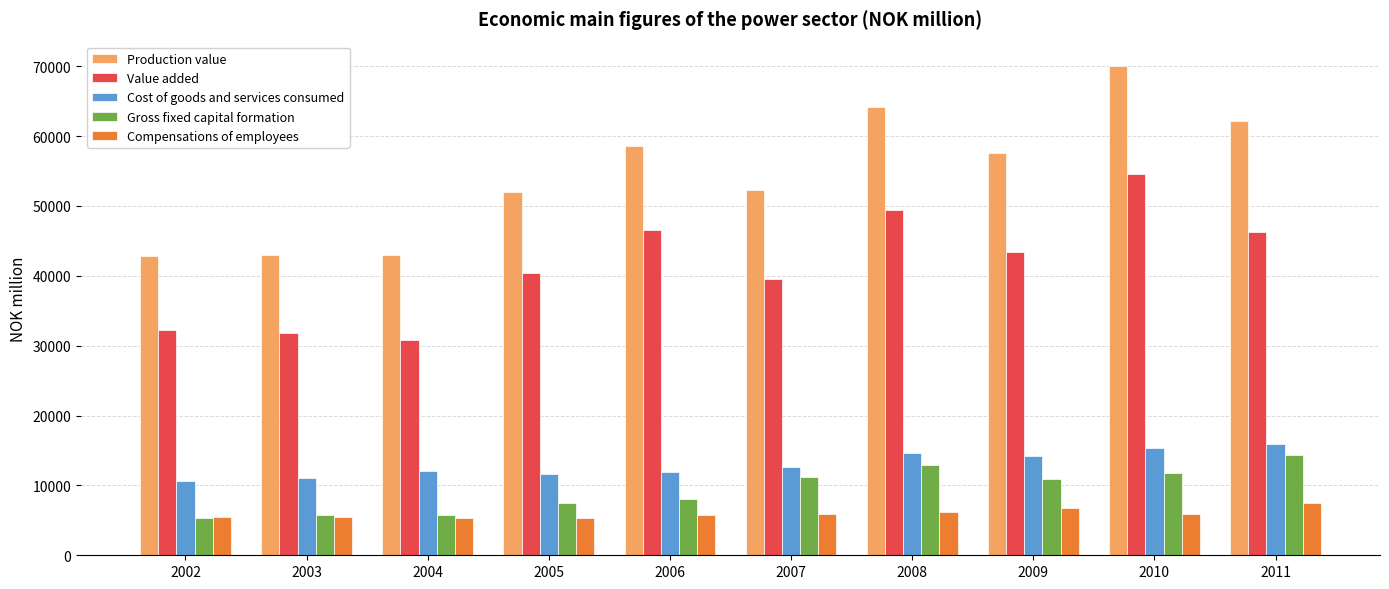

What is the value of the Cost of goods and services consumed bar at the 2nd from the left?

11117